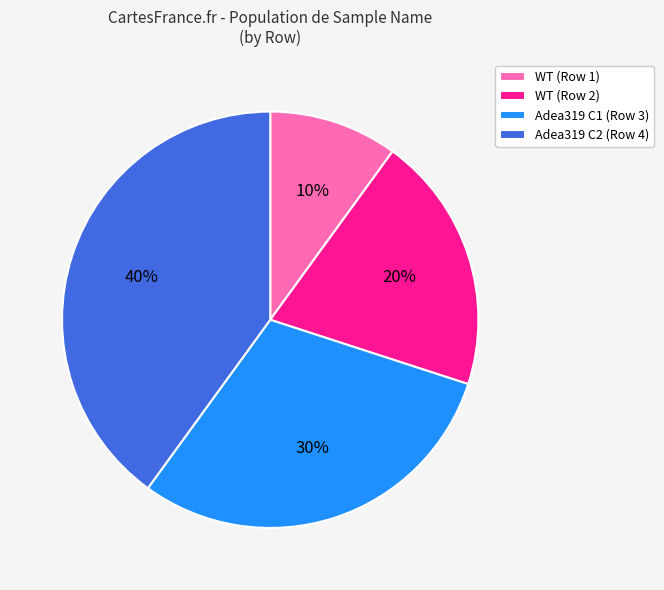

To the nearest percent, what is the combined percentage of Adea319 C2 (Row 4) and WT (Row 2)?

60%